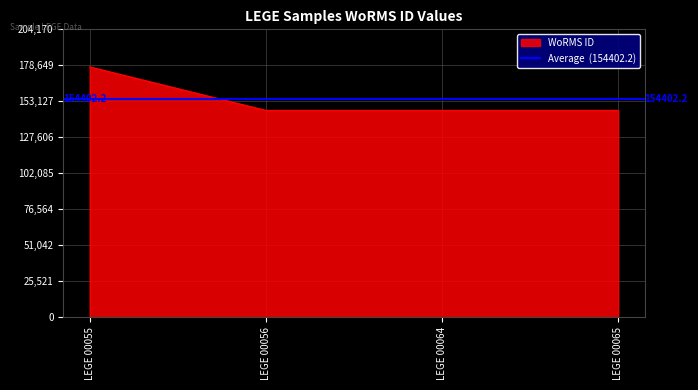

What is the average value?

154402